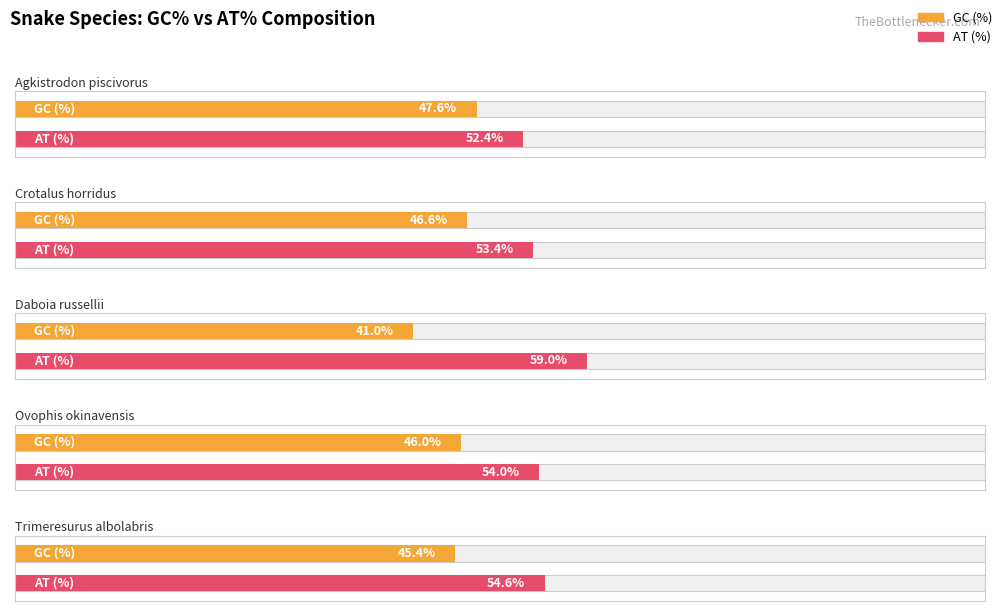

What is the difference between the highest and lowest values at Crotalus horridus?

6.8